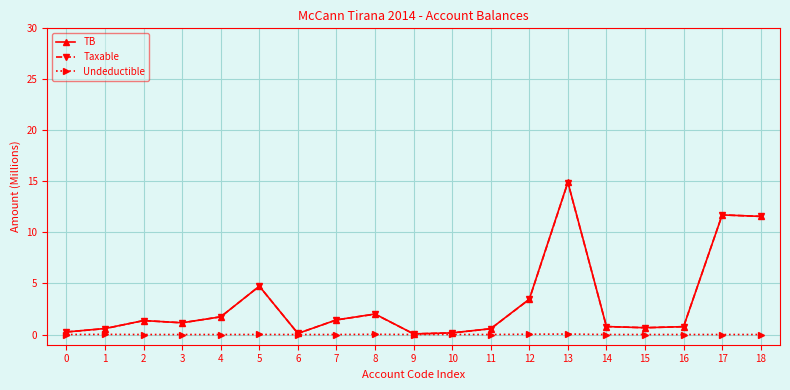

Between 12 and 13, which series saw the biggest shift?

TB